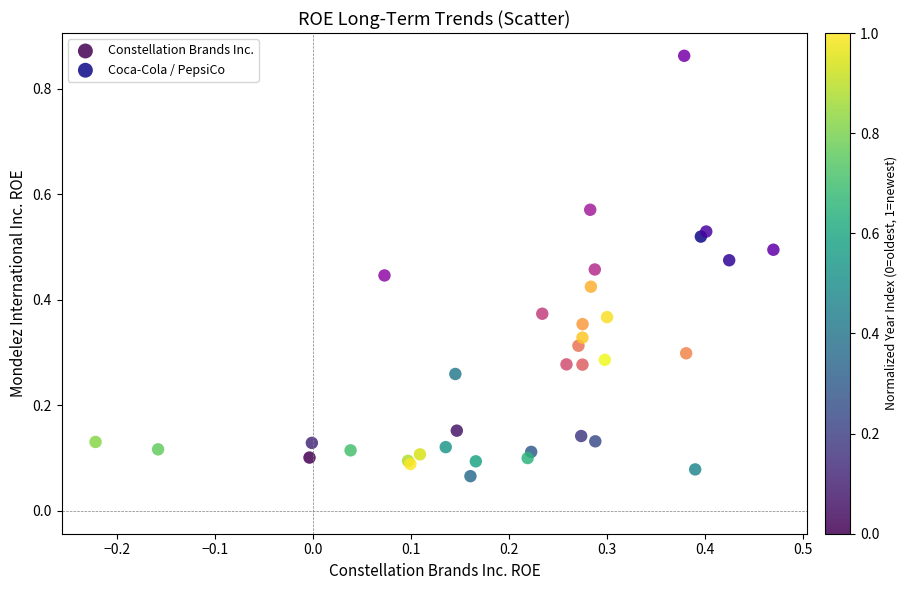

Which series contains the highest Y value?

Coca-Cola / PepsiCo